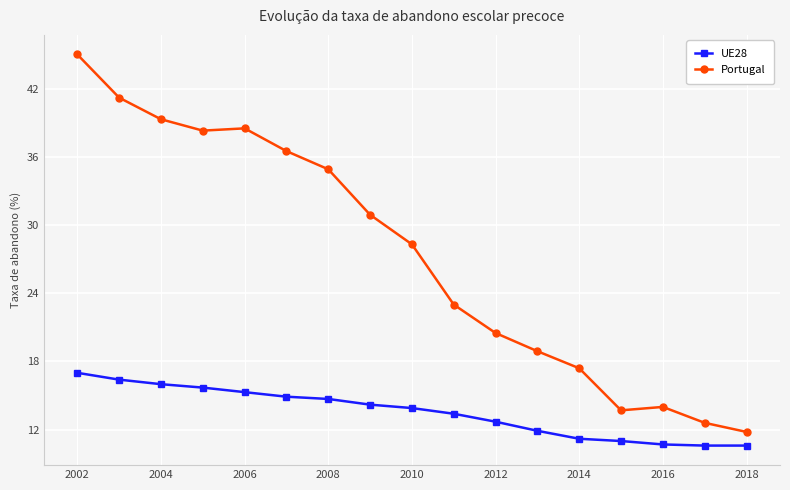

How many data points in UE28 are above 13?

10